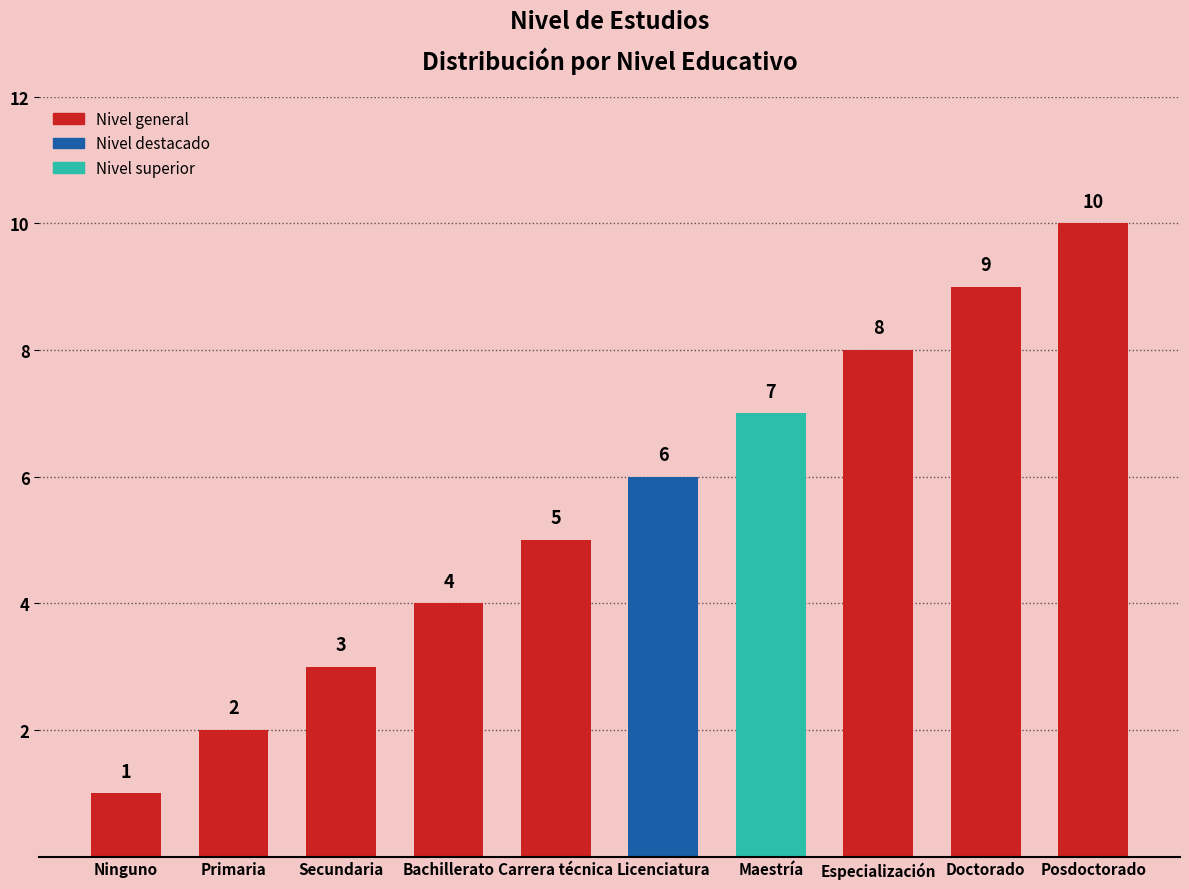

What is the label of the 1st bar from the left?

Ninguno